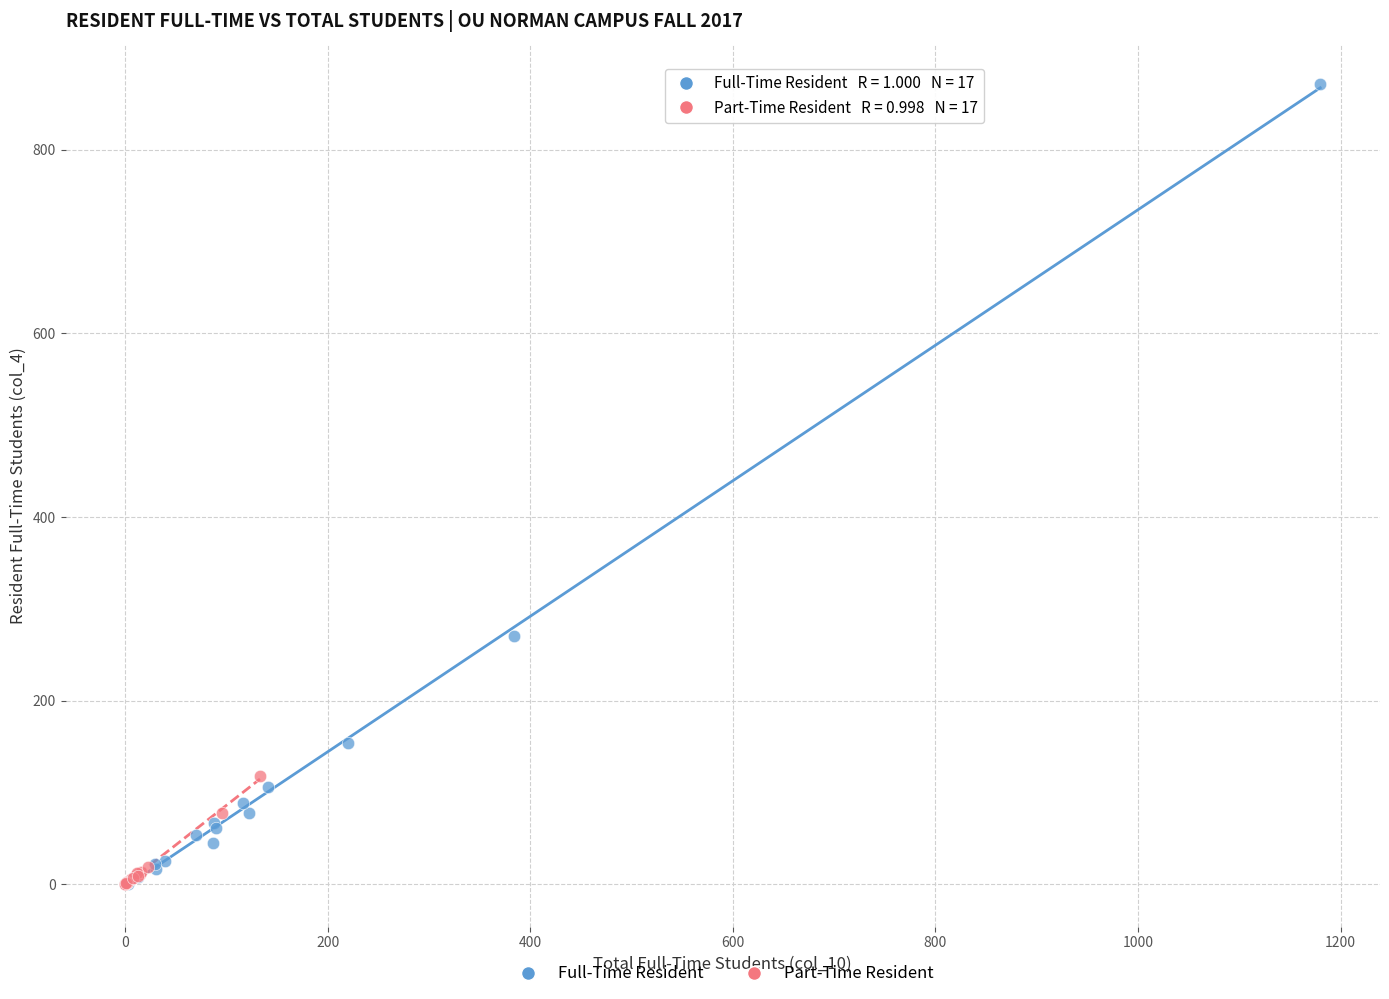

Which series contains the highest Y value?

Full-Time Resident